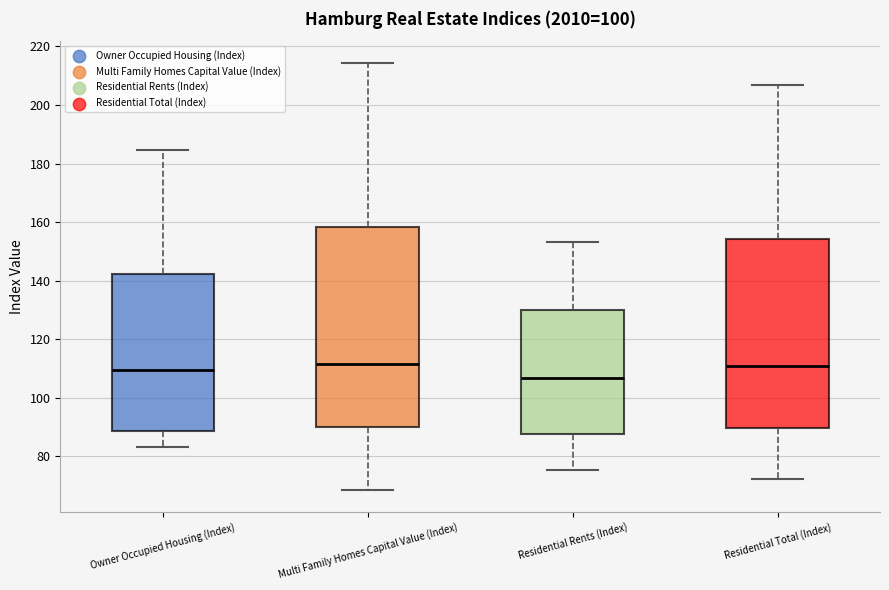

Reading left to right, transcribe this box plot: for each box, give where its median line is, the range the box spans, and where its two whiskers end, as read against the y-axis. The values are not printed on the chart, so give them approximately, as read against the axis.

Owner Occupied Housing (Index): median 110, box 88 to 142, whiskers 84 to 184
Multi Family Homes Capital Value (Index): median 112, box 90 to 158, whiskers 68 to 214
Residential Rents (Index): median 106, box 88 to 130, whiskers 76 to 154
Residential Total (Index): median 110, box 90 to 154, whiskers 72 to 206